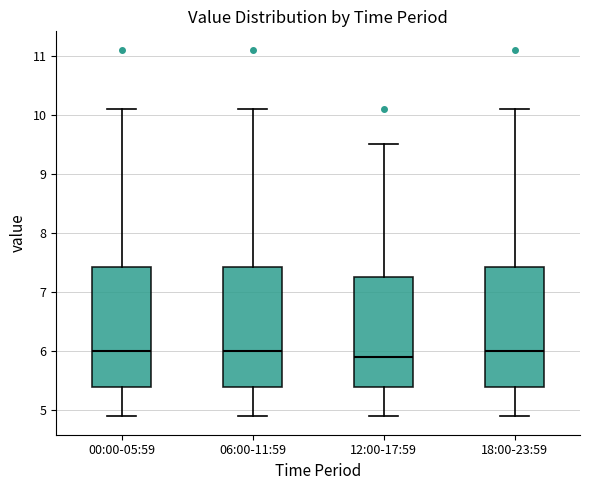

Where does the lower whisker of the box for 06:00-11:59 end on the y-axis? The values are not printed on the chart, so give them approximately, as read against the axis.

4.9